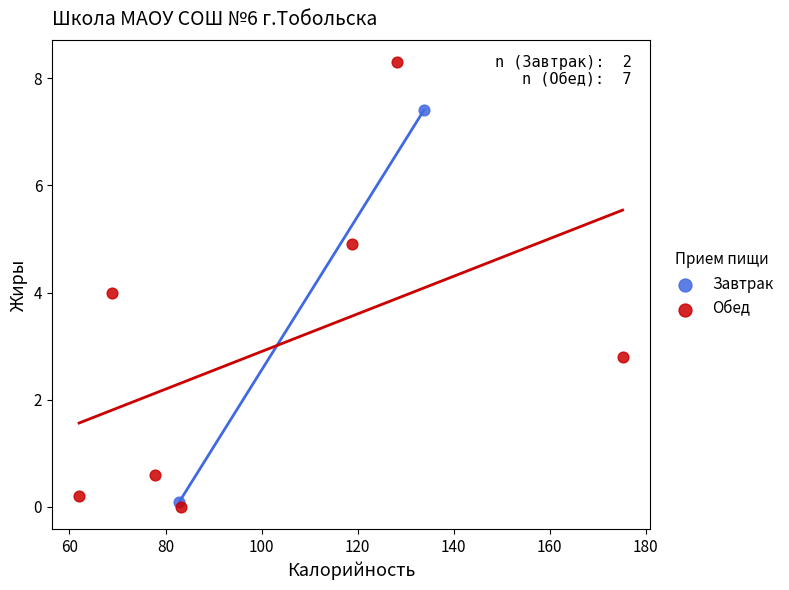

What are all the series names shown in the legend?

Завтрак, Обед